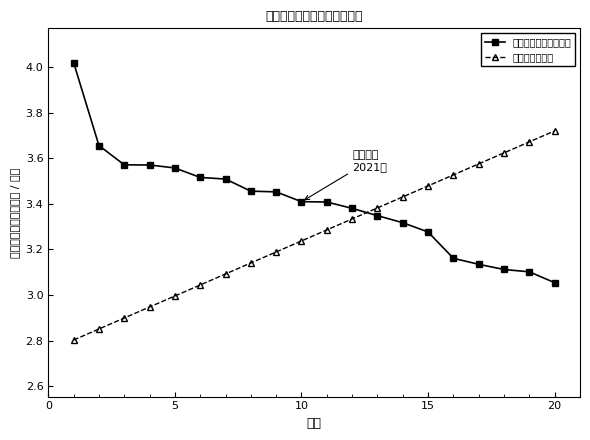

Rank the series by their average value, from highest to lowest.

必修课第一次正考绩点, 排名（归一化）